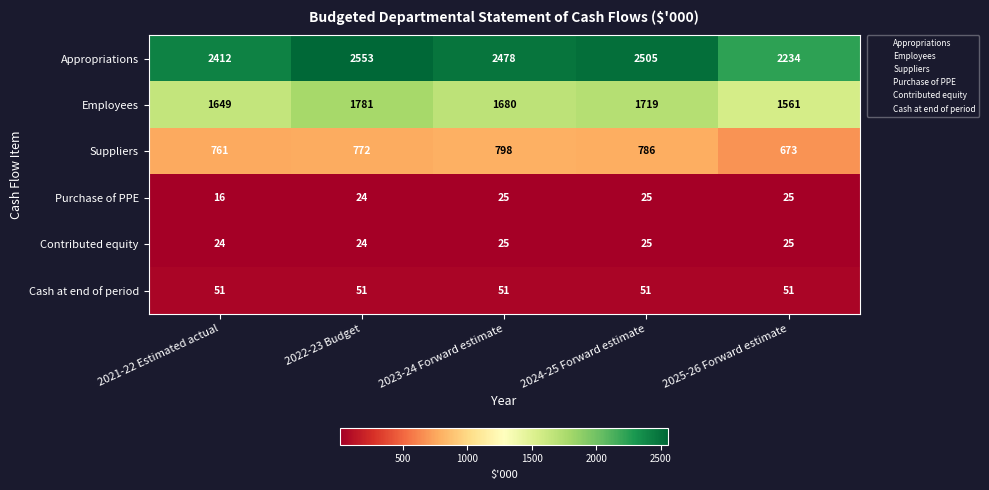

Which series changed the most between 2024-25 Forward estimate and 2025-26 Forward estimate?

Appropriations